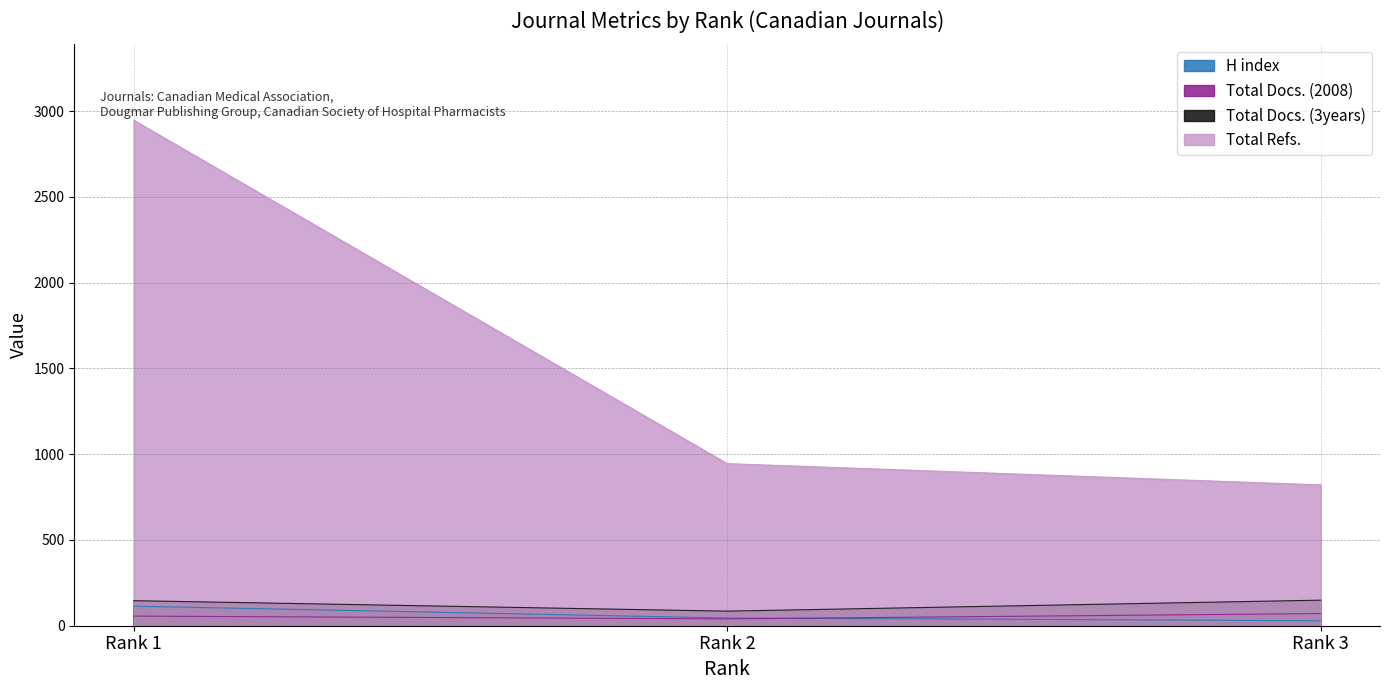

What is the sum of all Total Docs. (3years) values?

380